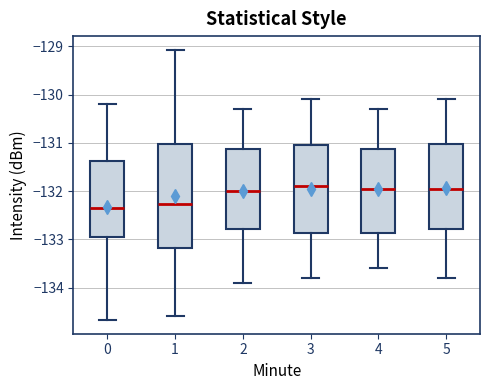

Which box is the tallest, from its lower edge to its upper edge?

1